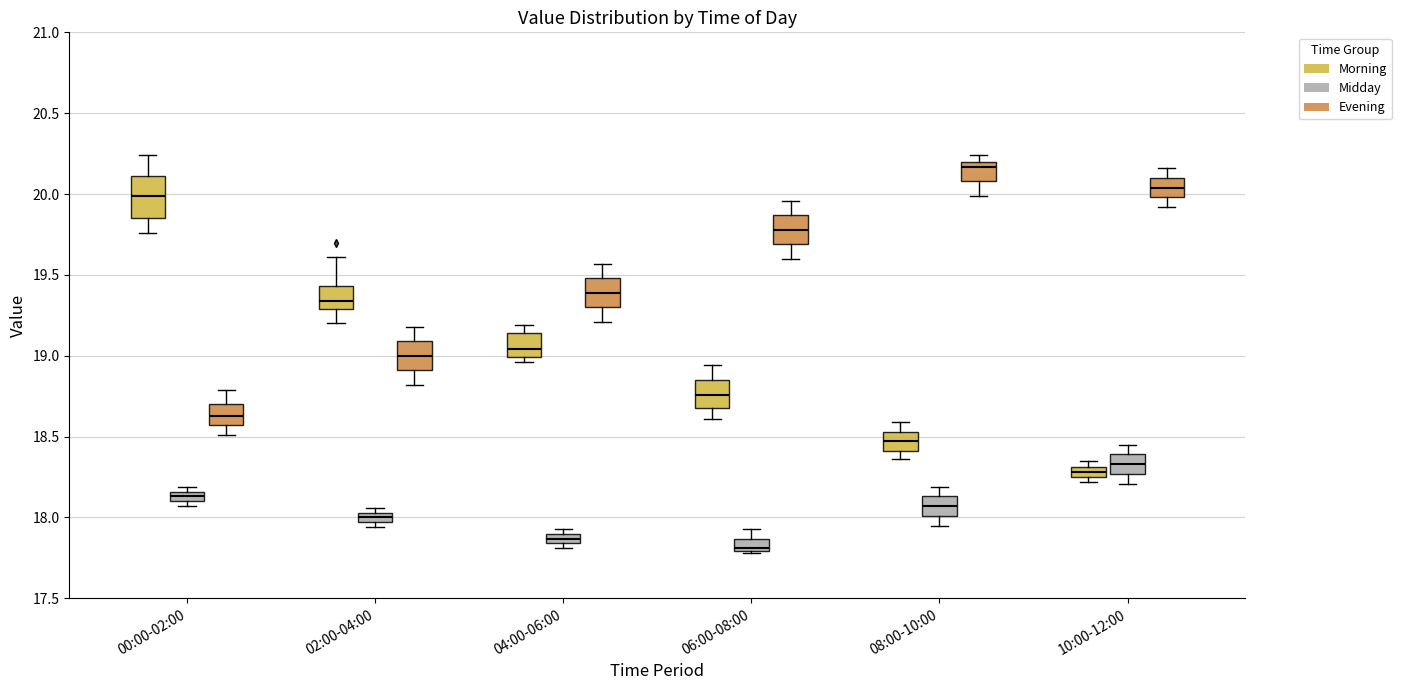

Where does the lower whisker of the box for 06:00-08:00 (Evening) end on the y-axis? The values are not printed on the chart, so give them approximately, as read against the axis.

19.60